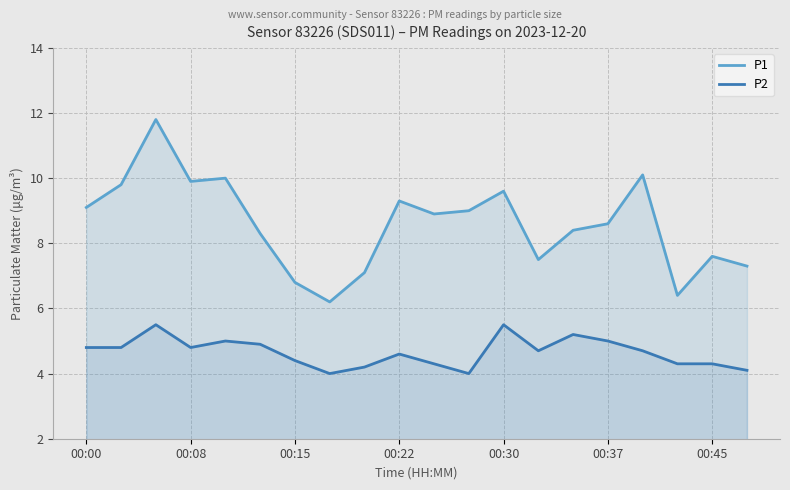

What is the difference between the maximum and minimum values in the P2 series?

1.5